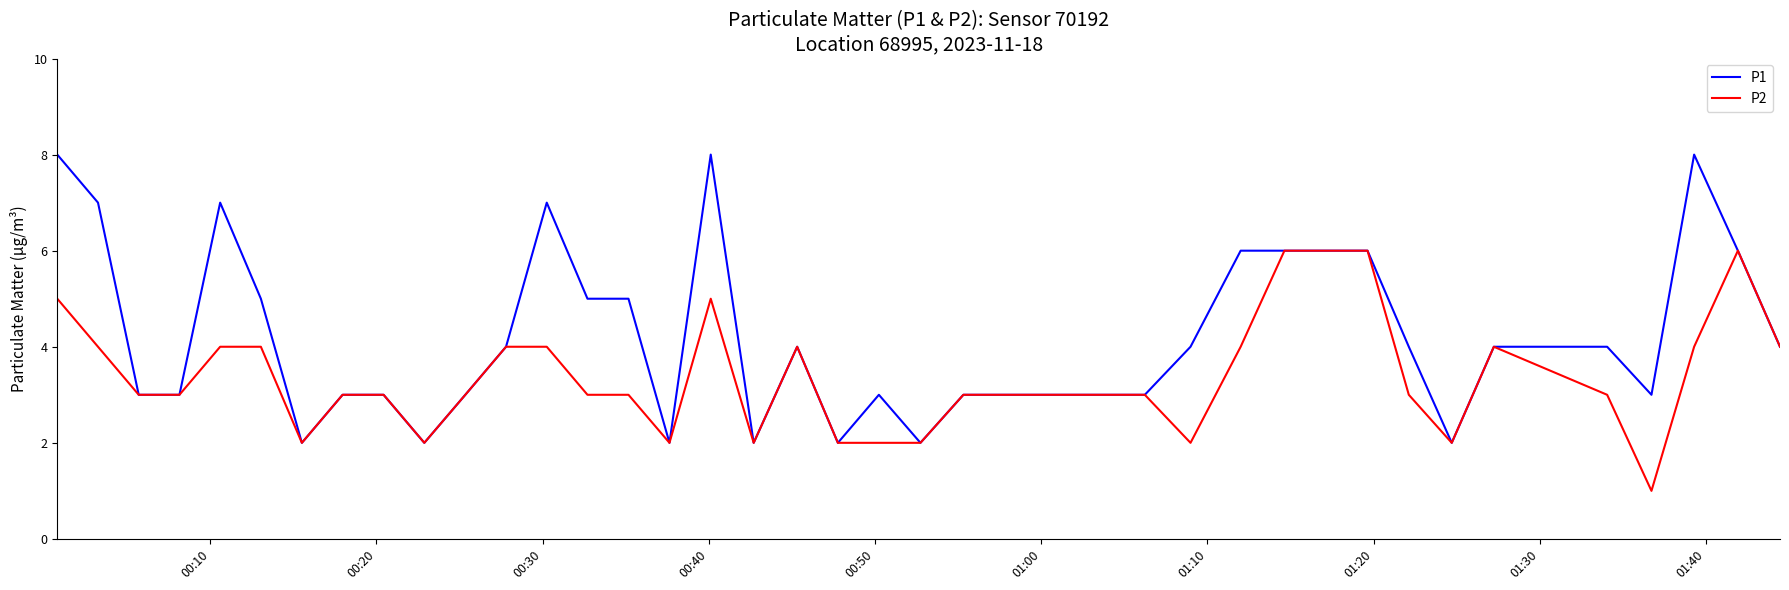

Which series has the widest spread of values?

P1